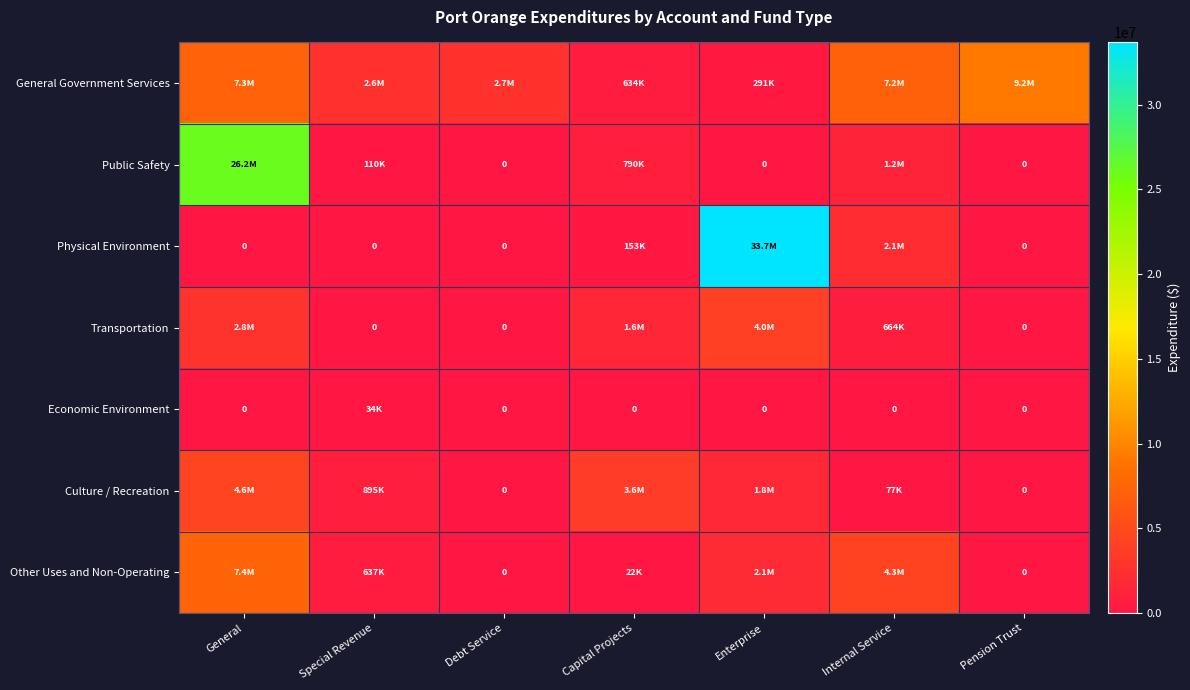

What is the sum of the Other Uses and Non-Operating values at Pension Trust and Enterprise?

2057012